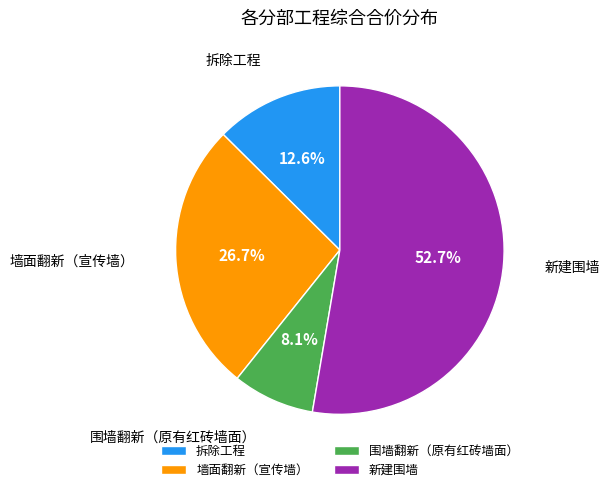

Do 新建围墙 and 围墙翻新（原有红砖墙面） together represent more than half of the pie?

Yes